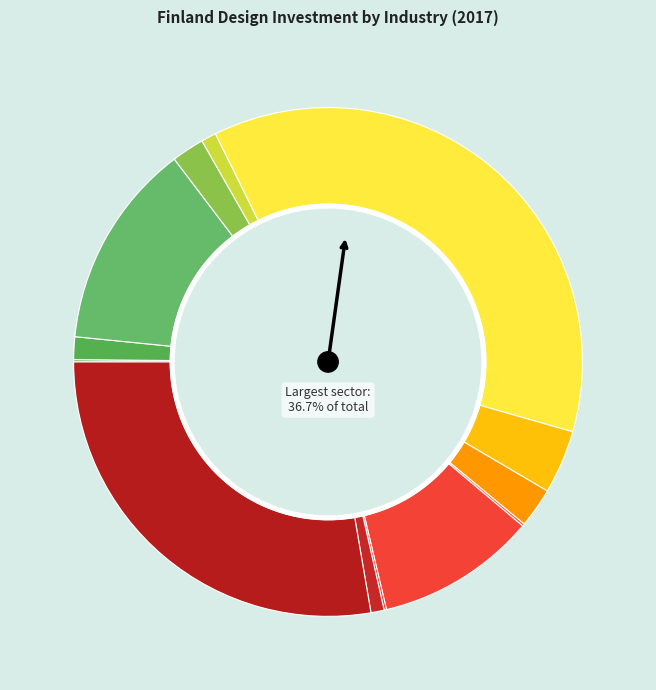

What is the change in value from Construction to Real estate activities?

-1161.8